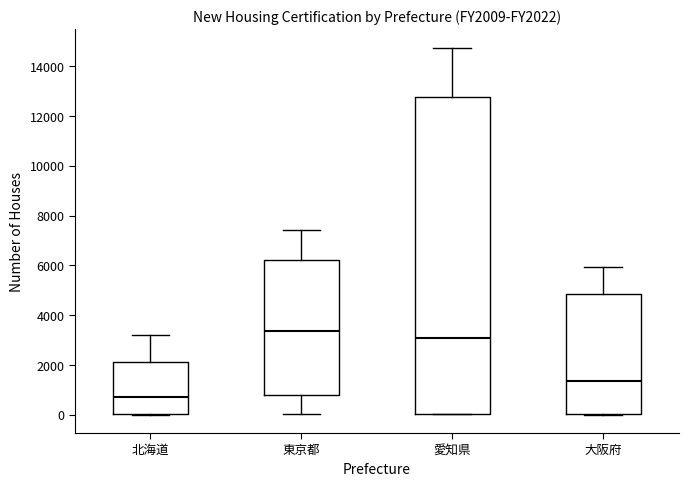

Reading left to right, read every box against the y-axis: the position of its median line, the range the box covers, and the ends of its whiskers. The values are not printed on the chart, so give them approximately, as read against the axis.

北海道: median 800, box 0 to 2200, whiskers 0 to 3200
東京都: median 3400, box 800 to 6200, whiskers 0 to 7400
愛知県: median 3000, box 0 to 12800, whiskers 0 to 14800
大阪府: median 1400, box 0 to 4800, whiskers 0 to 6000